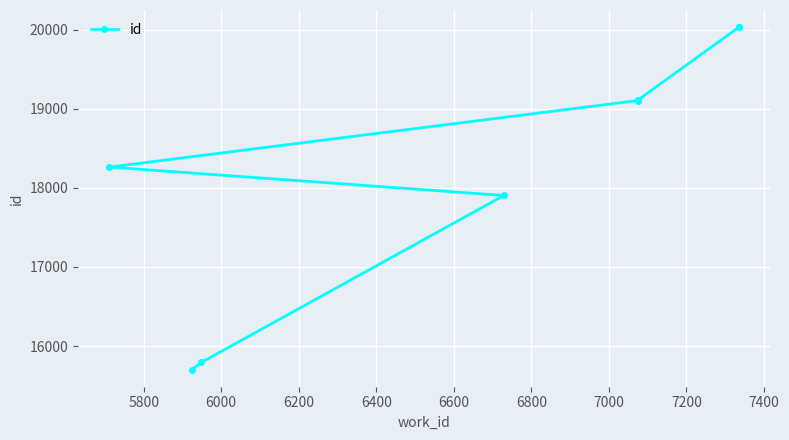

What is the value of the 1st point from the left?

15702